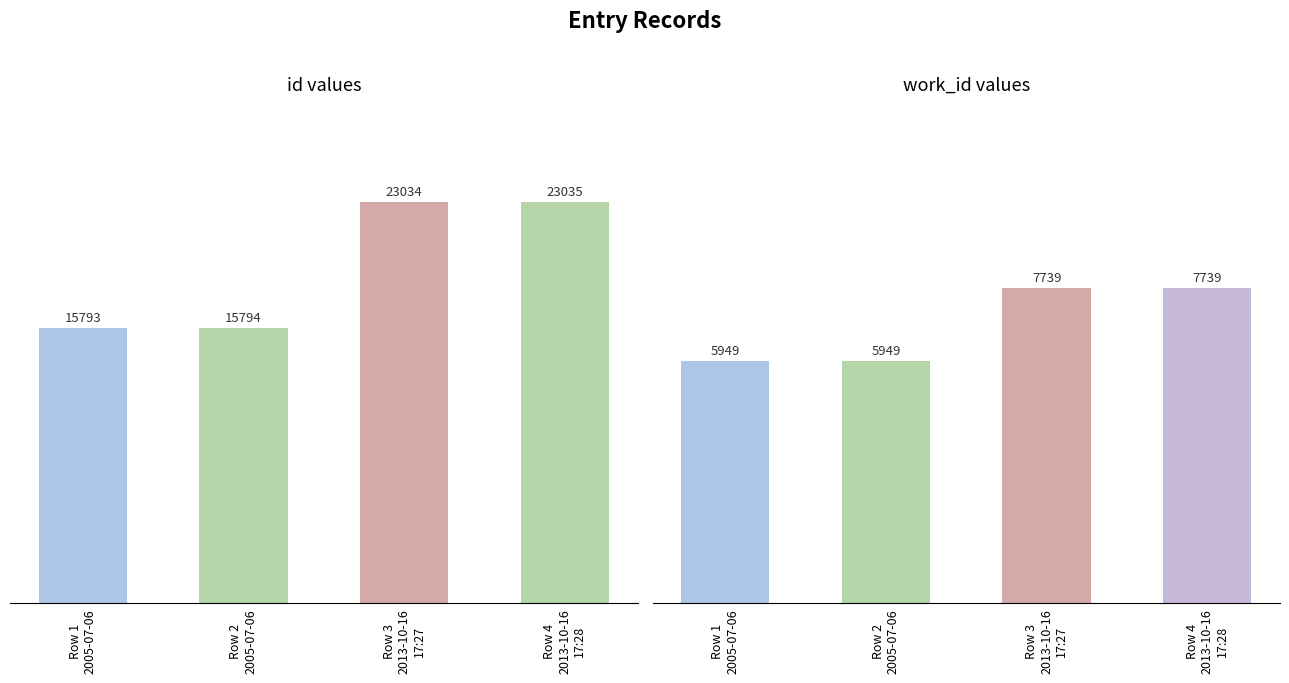

List the series in order of their overall mean, highest first.

id, work_id